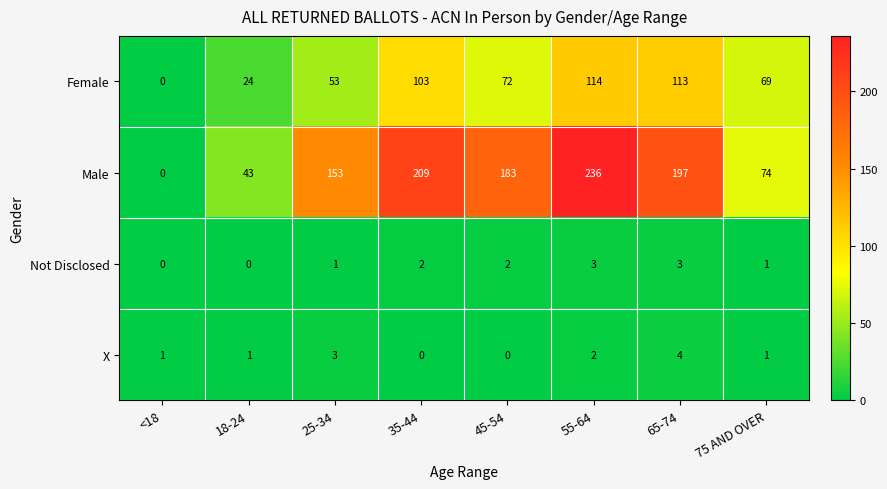

At which label does Female reach its peak?

55-64